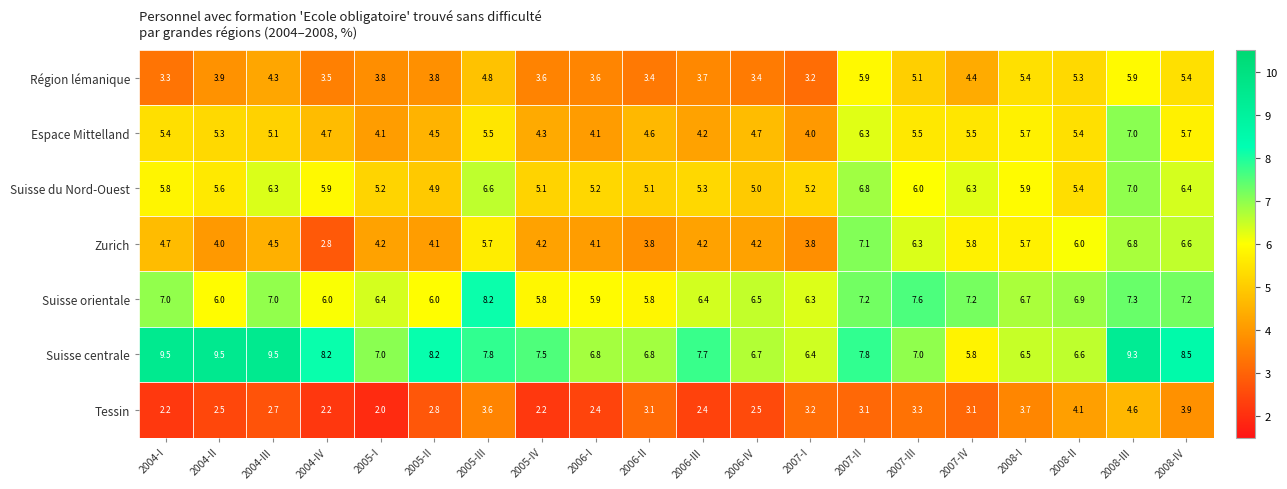

What is the spread (max minus min) of values at 2006-IV?

4.2